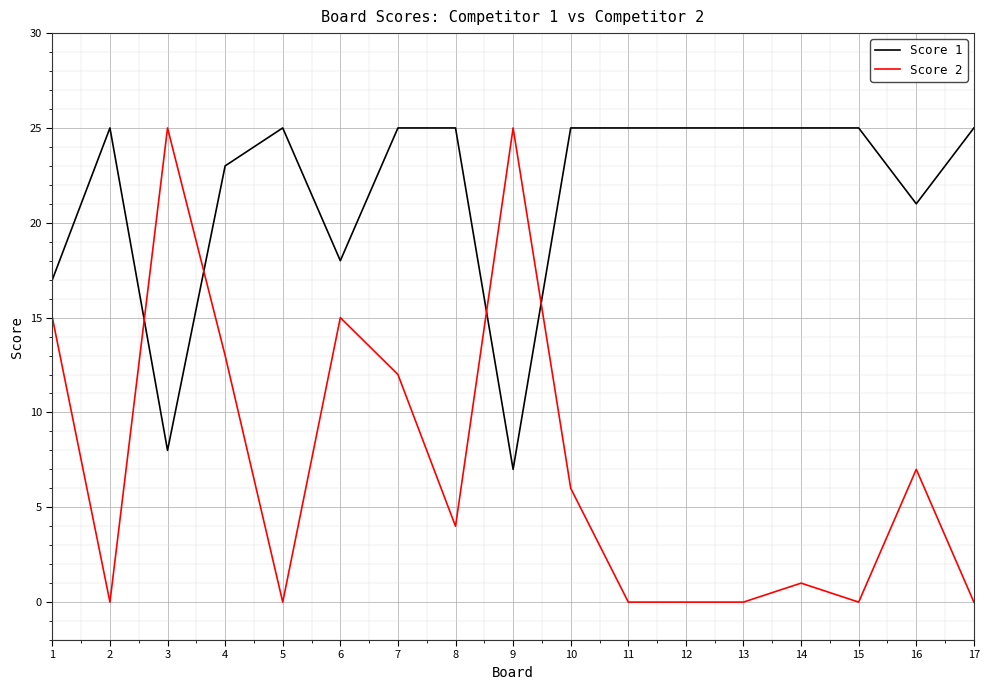

At 7, list the series in order from largest to smallest.

Score 1, Score 2